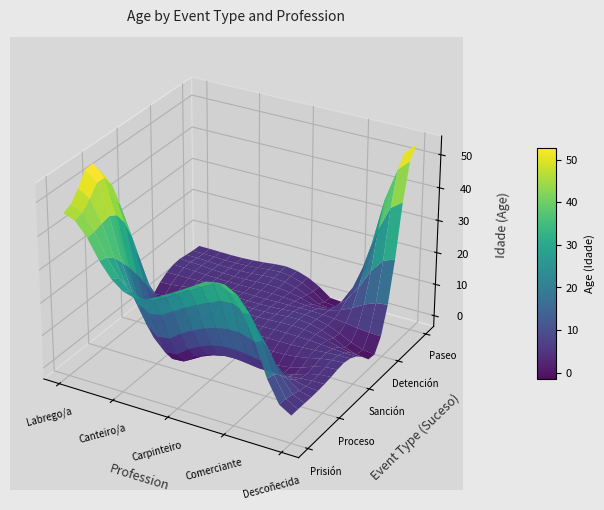

Reading right to left, extract all data points from this chart.

Prisión: Descoñecida=0	Comerciante=35	Carpinteiro=32	Canteiro/a=28	Labrego/a=46
Proceso: Descoñecida=0	Comerciante=0	Carpinteiro=0	Canteiro/a=0	Labrego/a=52
Sanción: Descoñecida=0	Comerciante=0	Carpinteiro=0	Canteiro/a=0	Labrego/a=0
Detención: Descoñecida=0	Comerciante=0	Carpinteiro=0	Canteiro/a=0	Labrego/a=0
Paseo: Descoñecida=54	Comerciante=0	Carpinteiro=0	Canteiro/a=0	Labrego/a=0